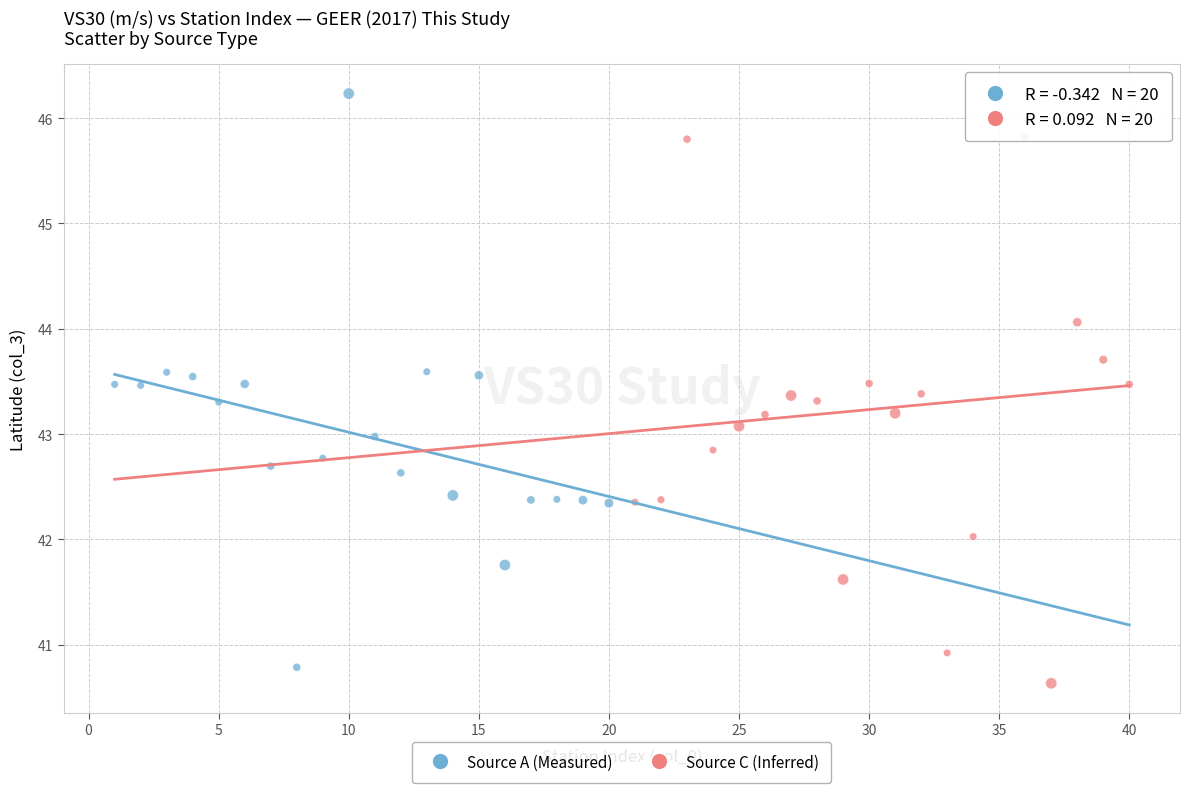

What are all the series names shown in the legend?

Source A (Measured), Source C (Inferred)